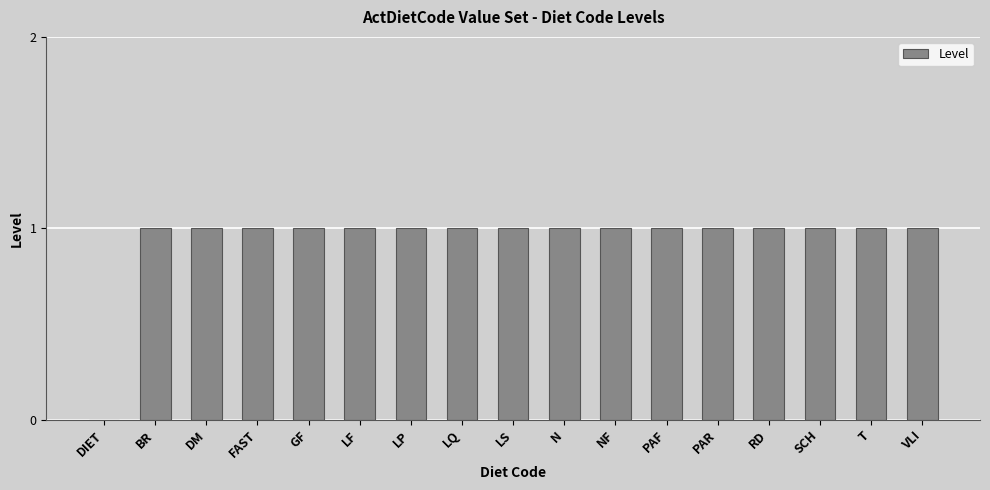

What is the maximum value shown in the chart?

1